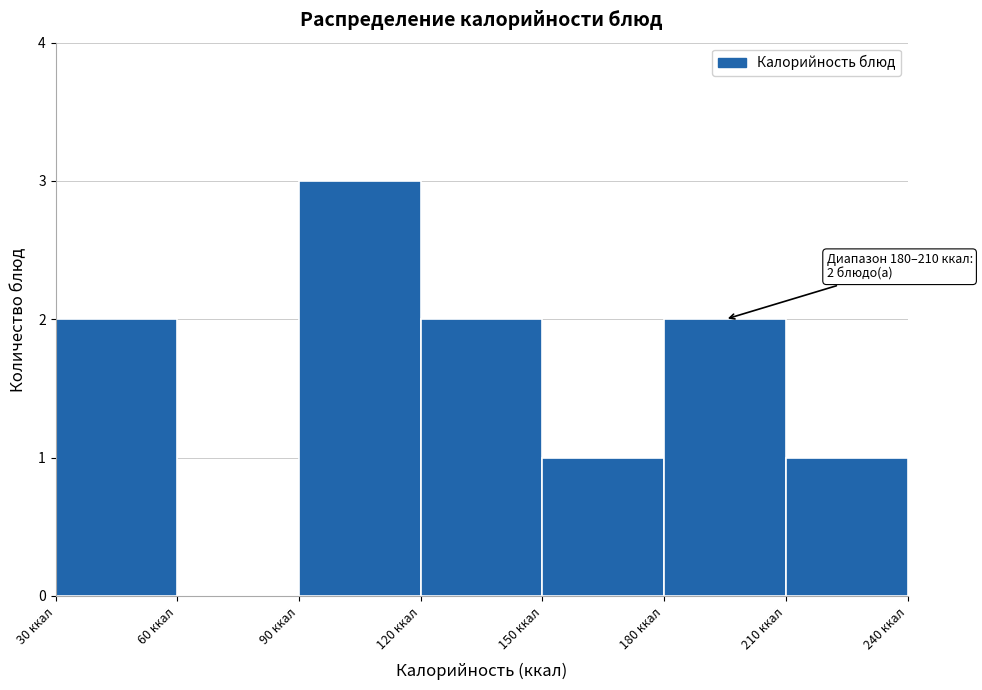

Which range on the x-axis has the tallest bar?

90 to 120